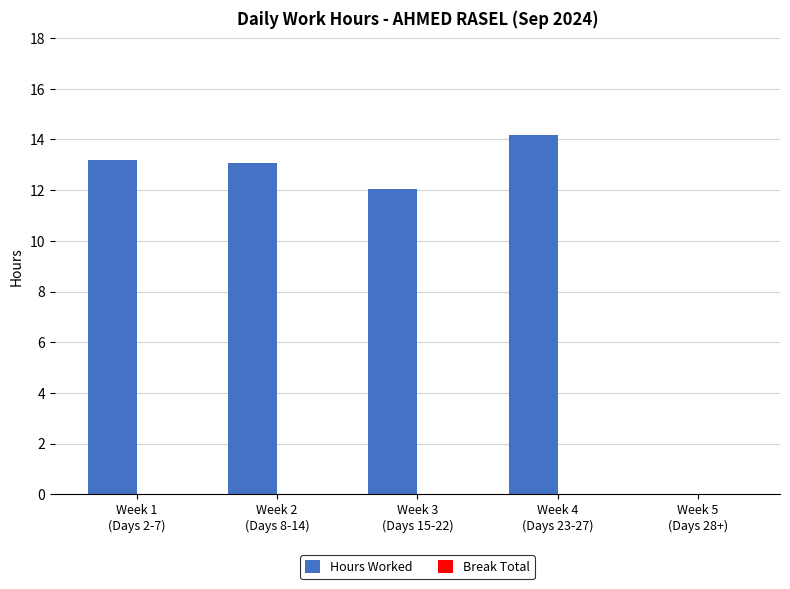

What is the greatest value displayed?

14.2